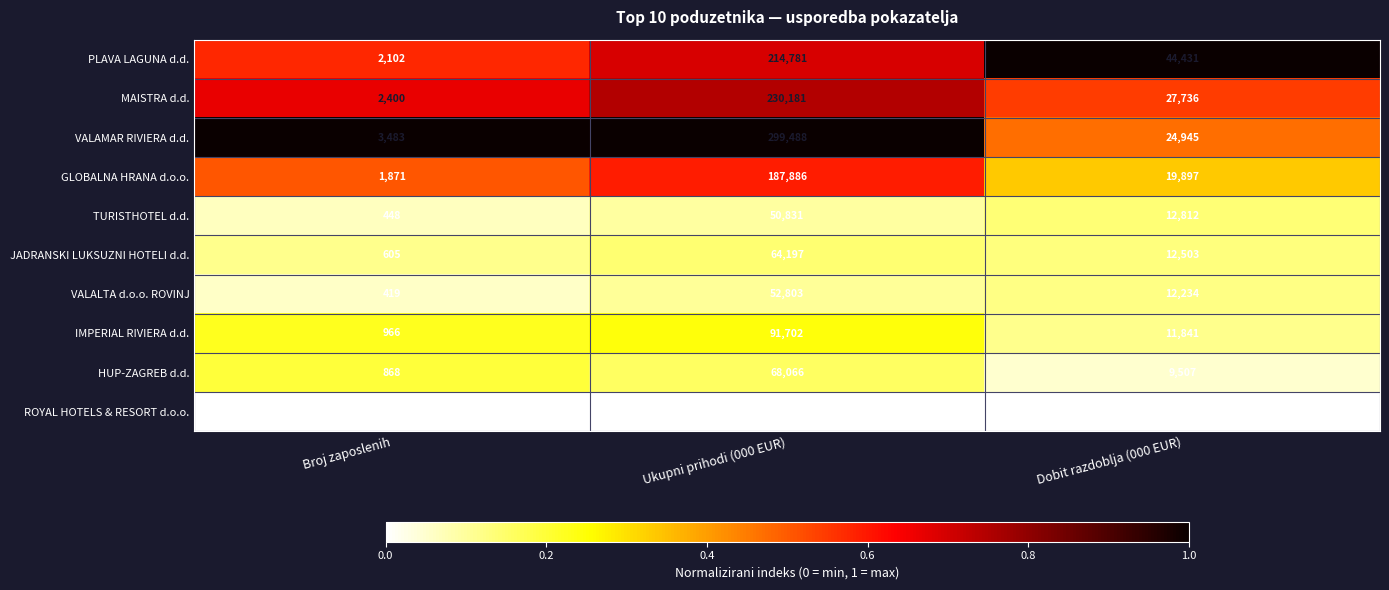

Reading left to right, transcribe all the data shown in this chart.

PLAVA LAGUNA d.d.: Broj zaposlenih=2102	Ukupni prihodi (000 EUR)=214781	Dobit razdoblja (000 EUR)=44431
MAISTRA d.d.: Broj zaposlenih=2400	Ukupni prihodi (000 EUR)=230181	Dobit razdoblja (000 EUR)=27736
VALAMAR RIVIERA d.d.: Broj zaposlenih=3483	Ukupni prihodi (000 EUR)=299488	Dobit razdoblja (000 EUR)=24945
GLOBALNA HRANA d.o.o.: Broj zaposlenih=1871	Ukupni prihodi (000 EUR)=187886	Dobit razdoblja (000 EUR)=19897
TURISTHOTEL d.d.: Broj zaposlenih=448	Ukupni prihodi (000 EUR)=50831	Dobit razdoblja (000 EUR)=12812
JADRANSKI LUKSUZNI HOTELI d.d.: Broj zaposlenih=605	Ukupni prihodi (000 EUR)=64197	Dobit razdoblja (000 EUR)=12503
VALALTA d.o.o. ROVINJ: Broj zaposlenih=419	Ukupni prihodi (000 EUR)=52803	Dobit razdoblja (000 EUR)=12234
IMPERIAL RIVIERA d.d.: Broj zaposlenih=966	Ukupni prihodi (000 EUR)=91702	Dobit razdoblja (000 EUR)=11841
HUP-ZAGREB d.d.: Broj zaposlenih=868	Ukupni prihodi (000 EUR)=68066	Dobit razdoblja (000 EUR)=9507
ROYAL HOTELS & RESORT d.o.o.: Broj zaposlenih=233	Ukupni prihodi (000 EUR)=24780	Dobit razdoblja (000 EUR)=7640